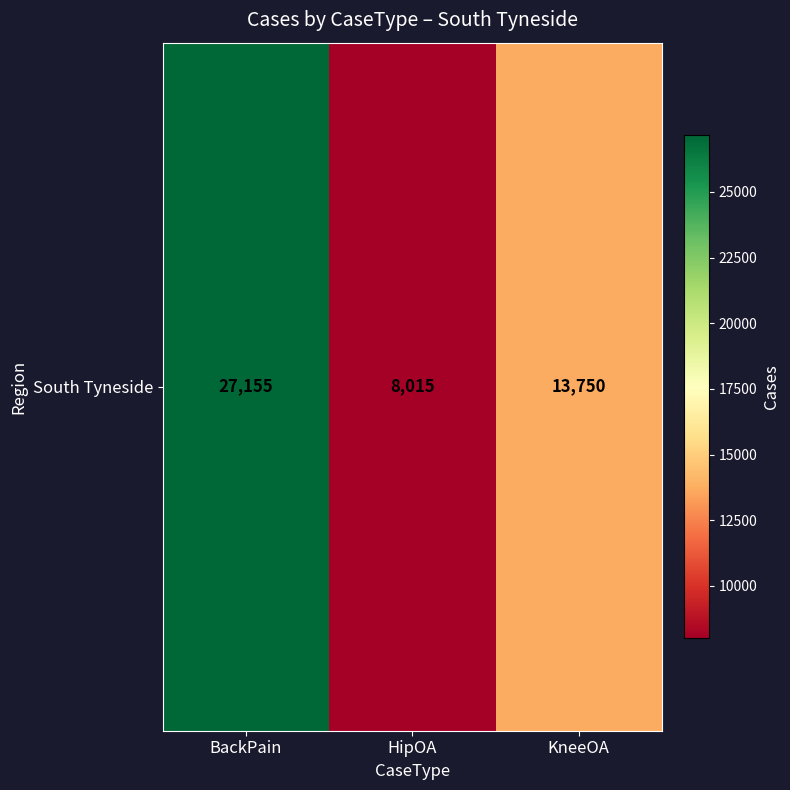

Where does the data first go above 13750?

BackPain